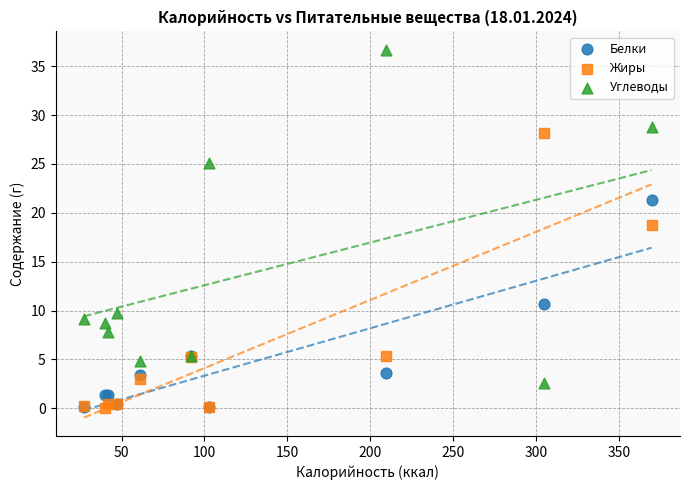

In the Жиры series, what Y value is closest to 14?

18.8